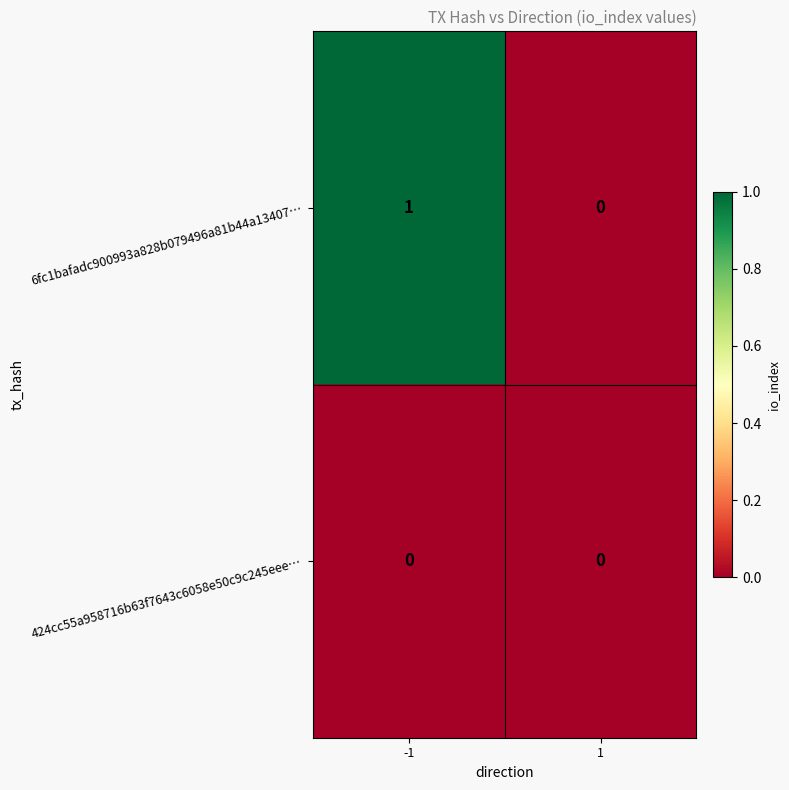

Which series has the largest total across all categories?

6fc1bafadc900993a828b079496a81b44a13407…